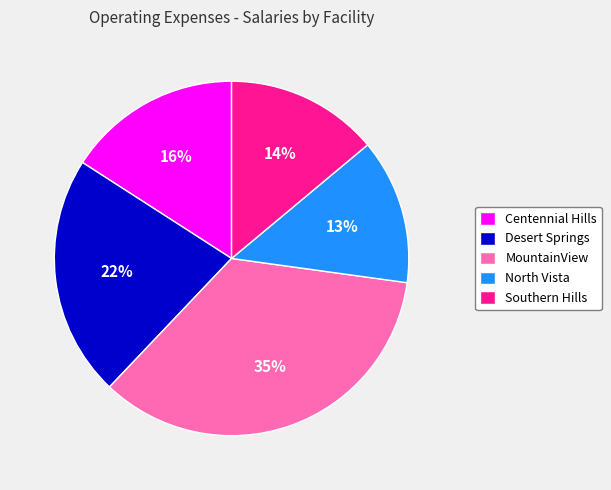

Count the number of slices in the pie.

5